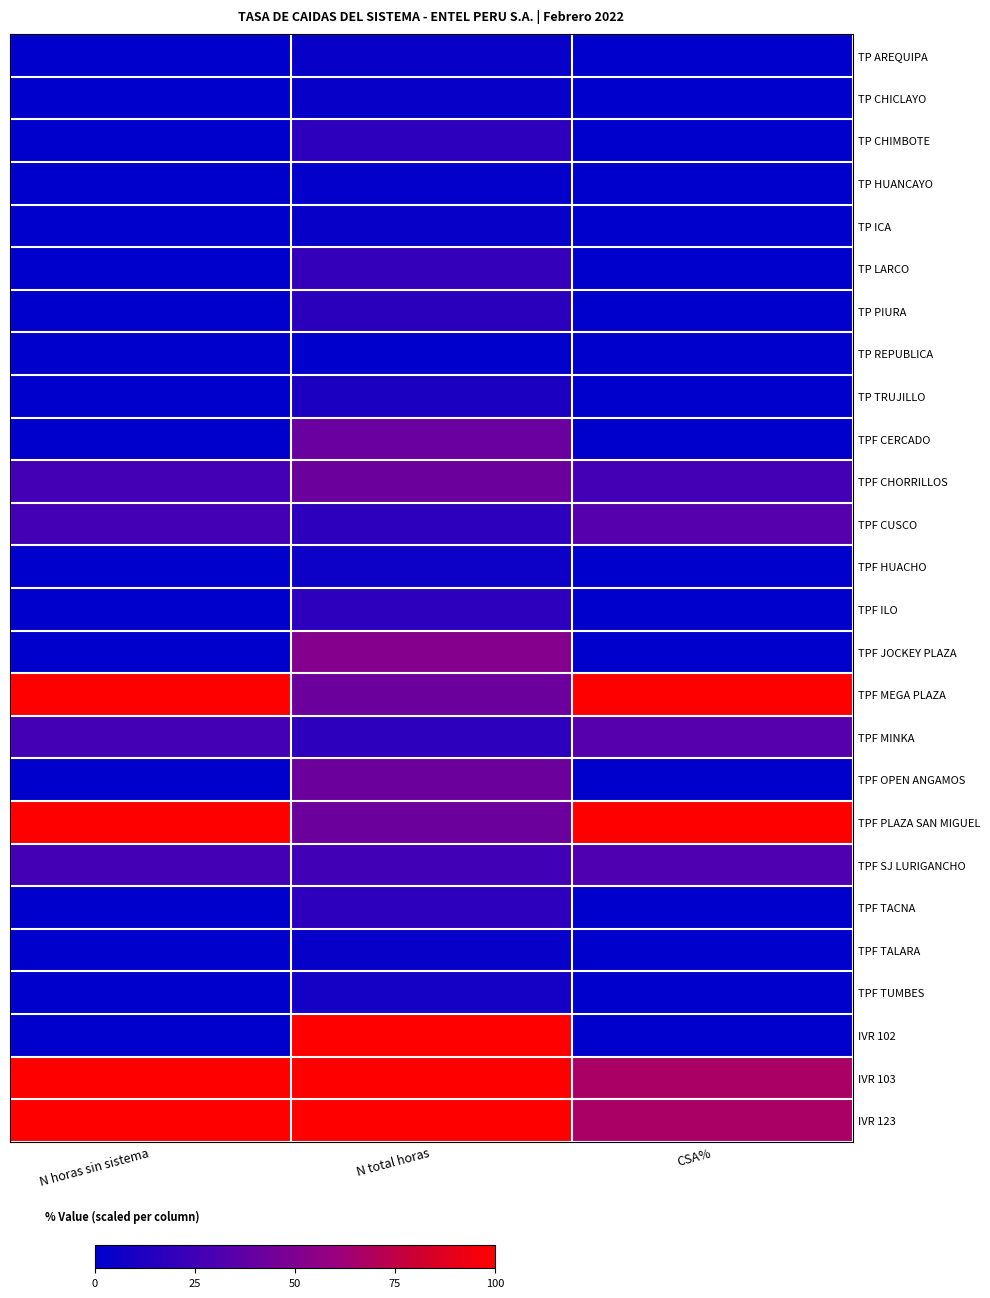

Reading left to right, transcribe all the data shown in this chart.

TP AREQUIPA: N horas sin sistema=0.0	N total horas=2.7	CSA%=0.0
TP CHICLAYO: N horas sin sistema=0.0	N total horas=2.7	CSA%=0.0
TP CHIMBOTE: N horas sin sistema=0.0	N total horas=17.8	CSA%=0.0
TP HUANCAYO: N horas sin sistema=0.0	N total horas=1.4	CSA%=0.0
TP ICA: N horas sin sistema=0.0	N total horas=2.7	CSA%=0.0
TP LARCO: N horas sin sistema=0.0	N total horas=20.5	CSA%=0.0
TP PIURA: N horas sin sistema=0.0	N total horas=17.1	CSA%=0.0
TP REPUBLICA: N horas sin sistema=0.0	N total horas=0.0	CSA%=0.0
TP TRUJILLO: N horas sin sistema=0.0	N total horas=11.6	CSA%=0.0
TPF CERCADO: N horas sin sistema=0.0	N total horas=41.1	CSA%=0.0
TPF CHORRILLOS: N horas sin sistema=26.7	N total horas=42.5	CSA%=26.7
TPF CUSCO: N horas sin sistema=26.7	N total horas=17.8	CSA%=33.9
TPF HUACHO: N horas sin sistema=0.0	N total horas=5.5	CSA%=0.0
TPF ILO: N horas sin sistema=0.0	N total horas=17.8	CSA%=0.0
TPF JOCKEY PLAZA: N horas sin sistema=0.0	N total horas=52.1	CSA%=0.0
TPF MEGA PLAZA: N horas sin sistema=100.0	N total horas=42.5	CSA%=100.0
TPF MINKA: N horas sin sistema=26.7	N total horas=17.8	CSA%=33.9
TPF OPEN ANGAMOS: N horas sin sistema=0.0	N total horas=42.5	CSA%=0.0
TPF PLAZA SAN MIGUEL: N horas sin sistema=100.0	N total horas=42.5	CSA%=100.0
TPF SJ LURIGANCHO: N horas sin sistema=26.7	N total horas=26.0	CSA%=31.1
TPF TACNA: N horas sin sistema=0.0	N total horas=17.8	CSA%=0.0
TPF TALARA: N horas sin sistema=0.0	N total horas=2.7	CSA%=0.0
TPF TUMBES: N horas sin sistema=0.0	N total horas=8.2	CSA%=0.0
IVR 102: N horas sin sistema=0.0	N total horas=100.0	CSA%=0.0
IVR 103: N horas sin sistema=100.0	N total horas=100.0	CSA%=66.7
IVR 123: N horas sin sistema=100.0	N total horas=100.0	CSA%=66.7